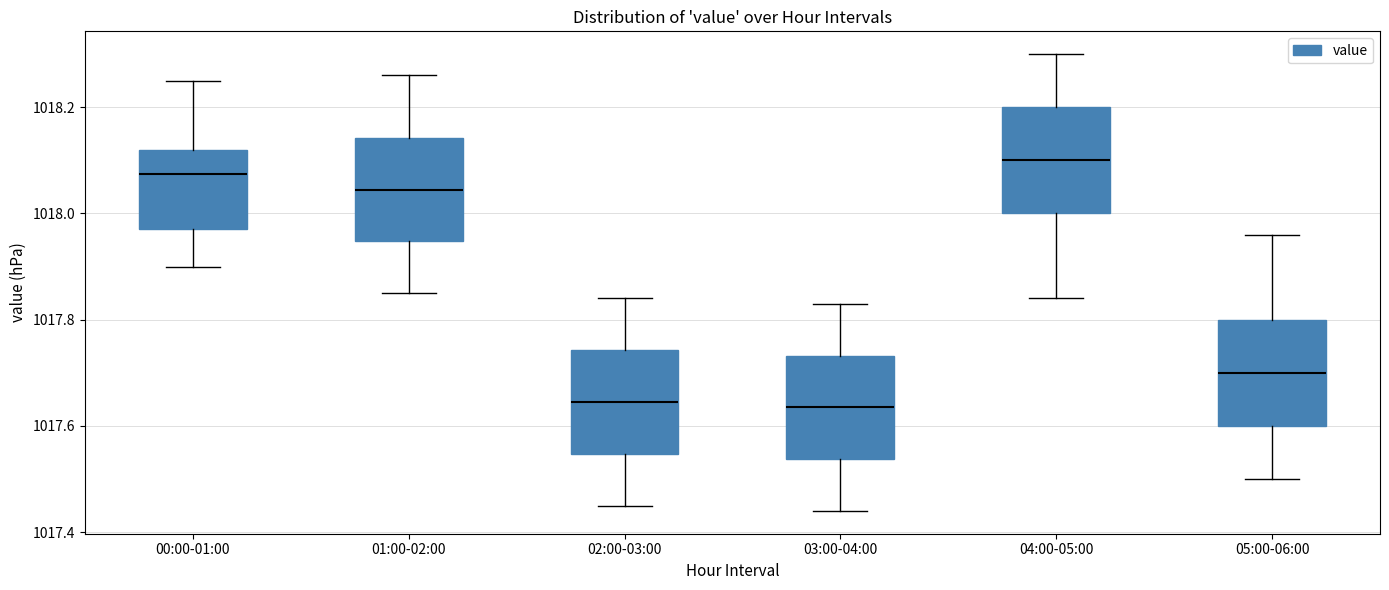

Where is the lower edge of the box for 01:00-02:00 on the y-axis? The values are not printed on the chart, so give them approximately, as read against the axis.

1017.94